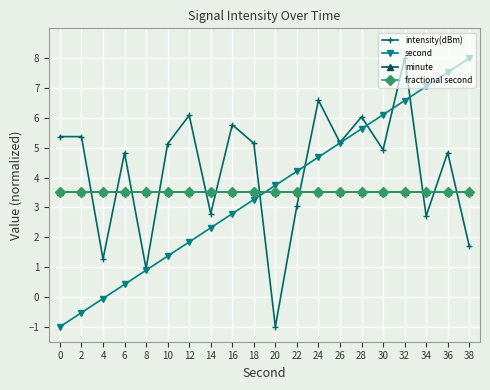

Reading right to left, transcribe all the data shown in this chart.

intensity(dBm): 38=1.7	36=4.8	34=2.7	32=8.0	30=4.9	28=6.0	26=5.2	24=6.6	22=3.1	20=-1.0	18=5.1	16=5.8	14=2.8	12=6.1	10=5.1	8=1.0	6=4.8	4=1.3	2=5.4	0=5.4
second: 38=8.0	36=7.5	34=7.1	32=6.6	30=6.1	28=5.6	26=5.2	24=4.7	22=4.2	20=3.7	18=3.3	16=2.8	14=2.3	12=1.8	10=1.4	8=0.9	6=0.4	4=-0.1	2=-0.5	0=-1.0
minute: 38=3.5	36=3.5	34=3.5	32=3.5	30=3.5	28=3.5	26=3.5	24=3.5	22=3.5	20=3.5	18=3.5	16=3.5	14=3.5	12=3.5	10=3.5	8=3.5	6=3.5	4=3.5	2=3.5	0=3.5
fractional second: 38=3.5	36=3.5	34=3.5	32=3.5	30=3.5	28=3.5	26=3.5	24=3.5	22=3.5	20=3.5	18=3.5	16=3.5	14=3.5	12=3.5	10=3.5	8=3.5	6=3.5	4=3.5	2=3.5	0=3.5